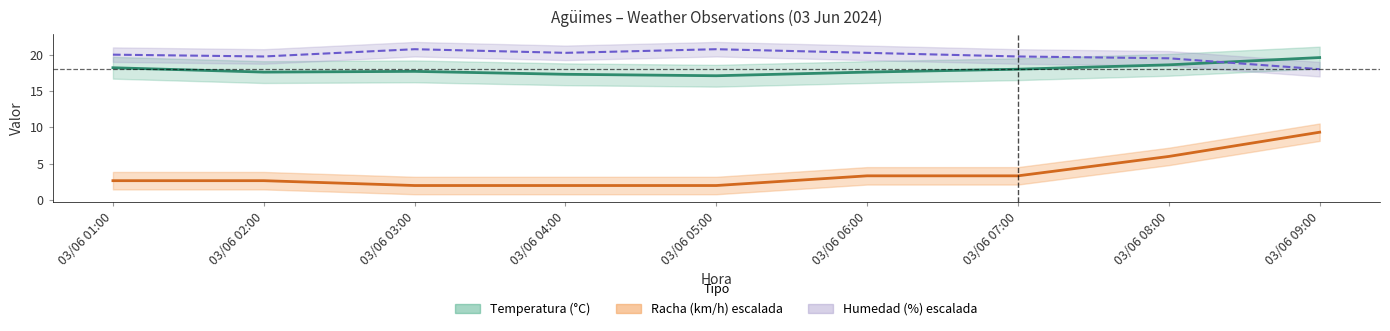

Is the value of Humedad (%) at 03/06 07:00 greater than the value of Racha (km/h) at 03/06 08:00?

Yes